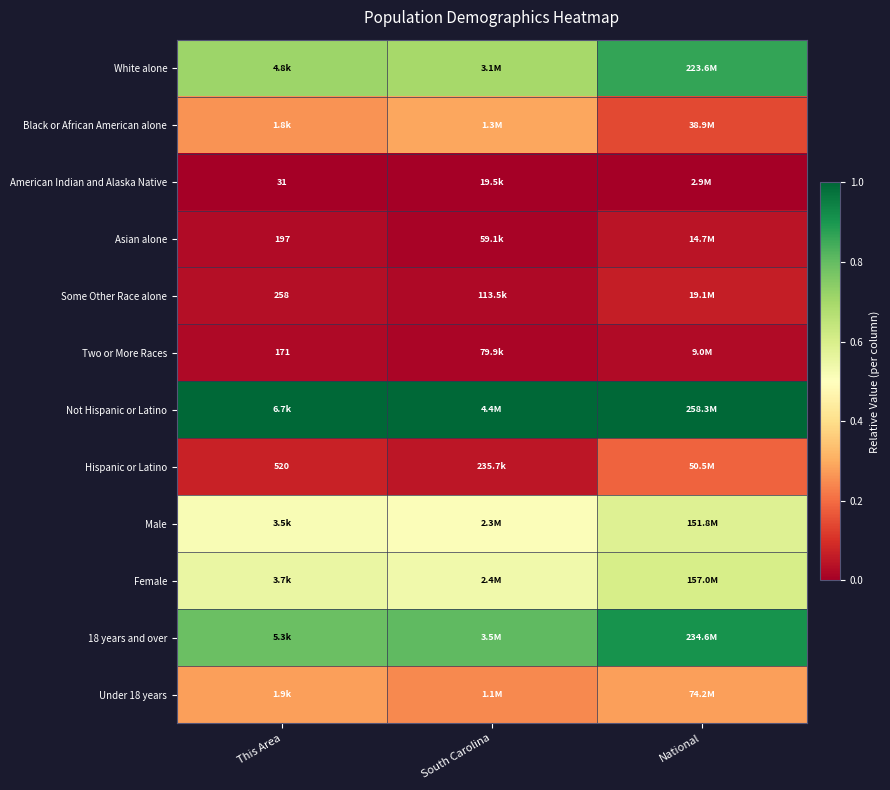

Which category has the lowest value in the Not Hispanic or Latino series?

This Area